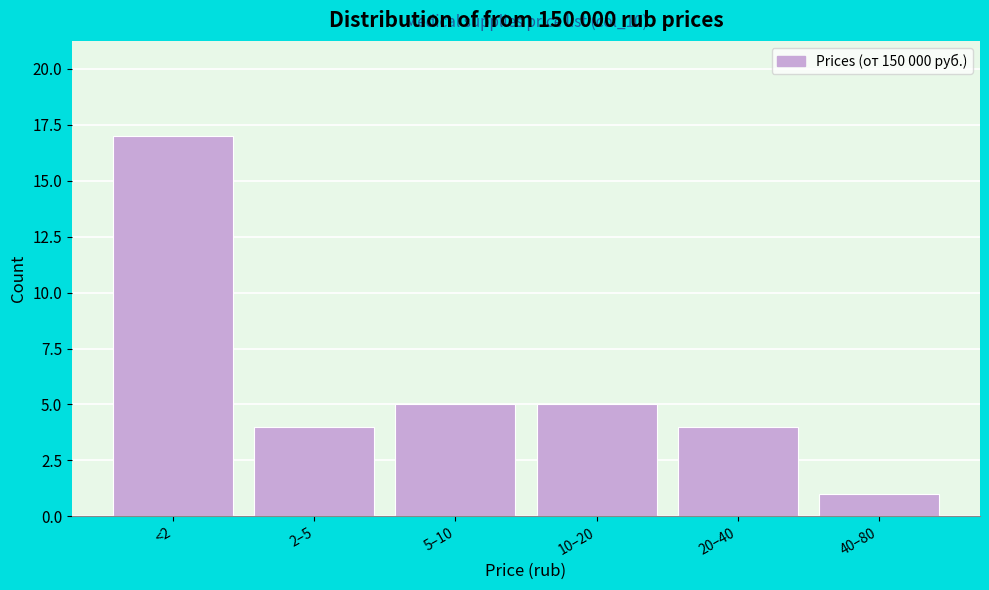

Reading left to right, transcribe all the data shown in this chart.

17	4	5	5	4	1